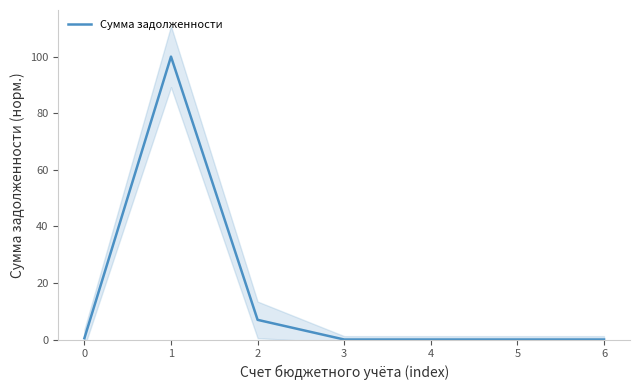

What is the sum of the values at 4 and 1?

100.0